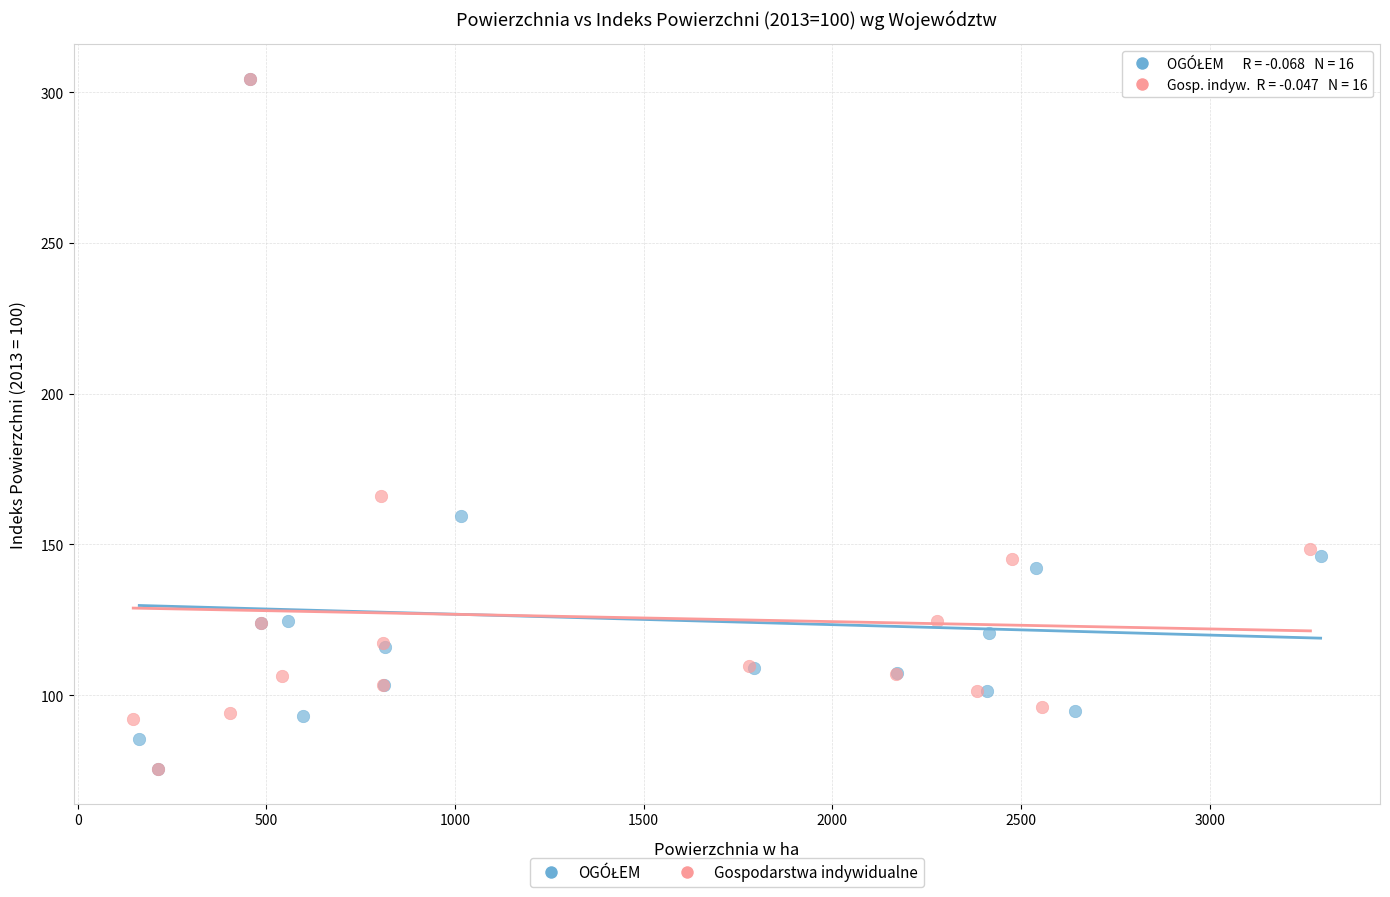

Which series has the largest Y range (max minus min)?

Gospodarstwa indywidualne